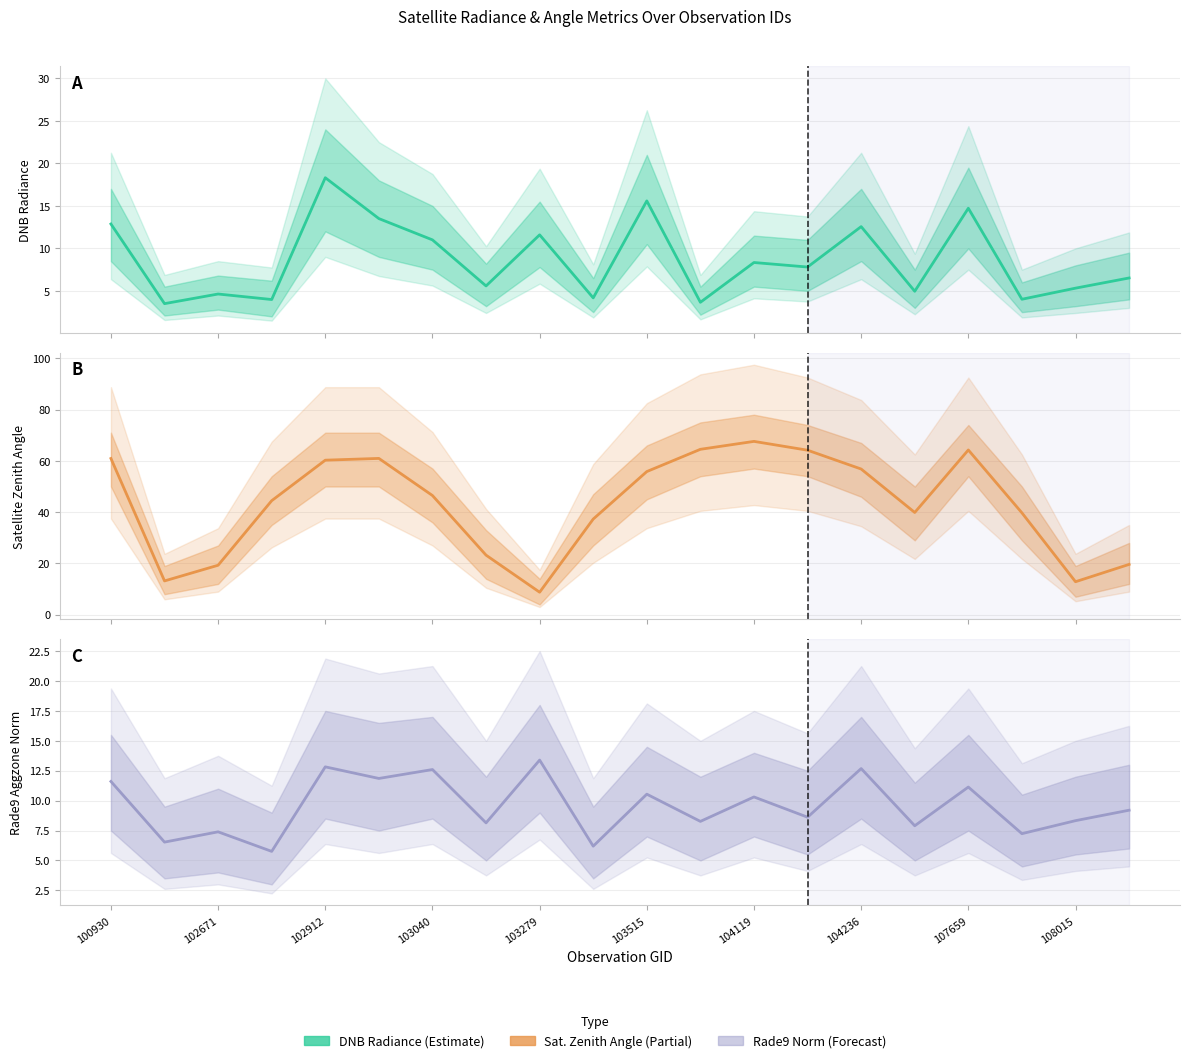

Is this an area chart (filled region under the line)?

No